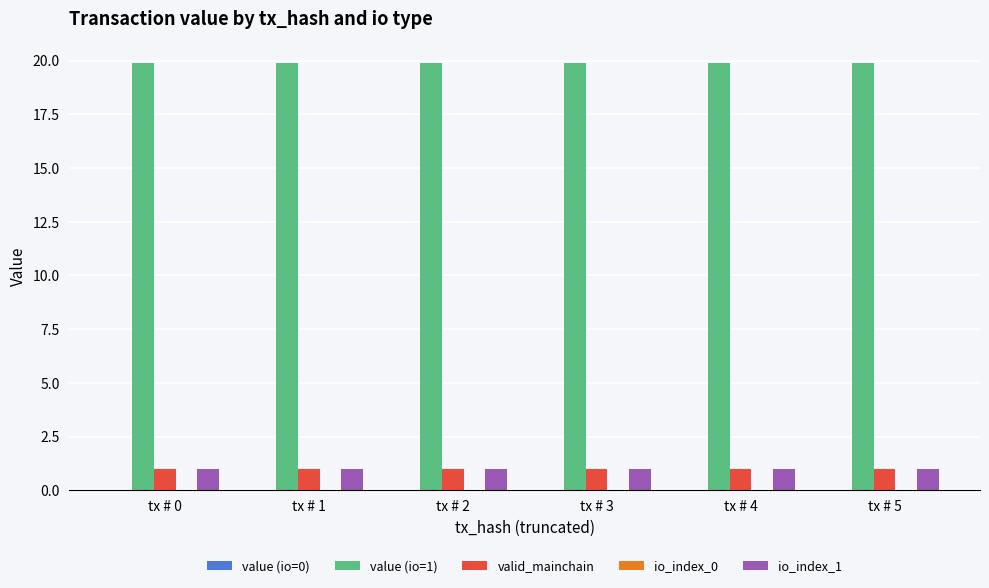

The value of value (io=1) at tx # 3 is 26.2. True or false?

False